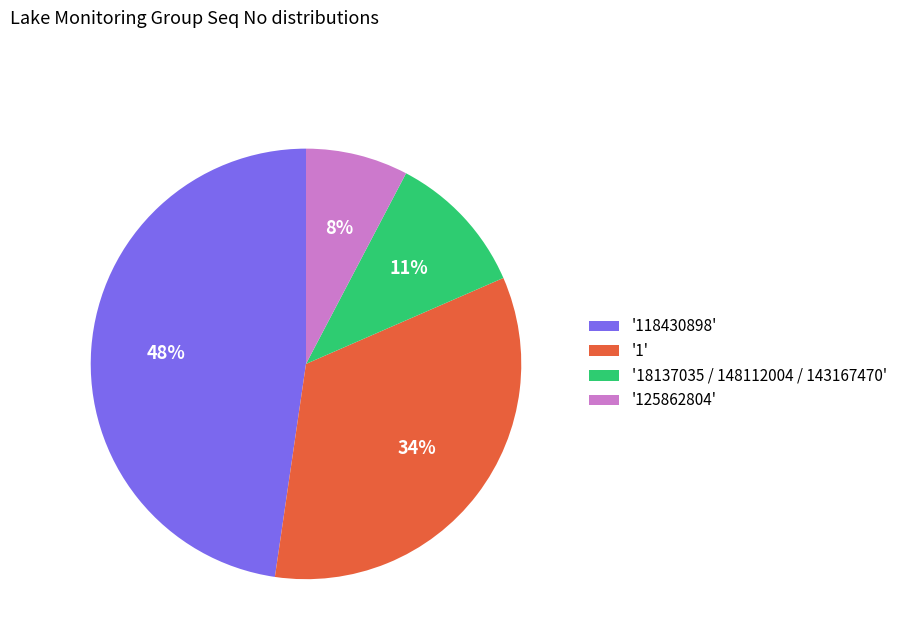

To the nearest percent, what portion does '18137035 / 148112004 / 143167470' represent?

11%